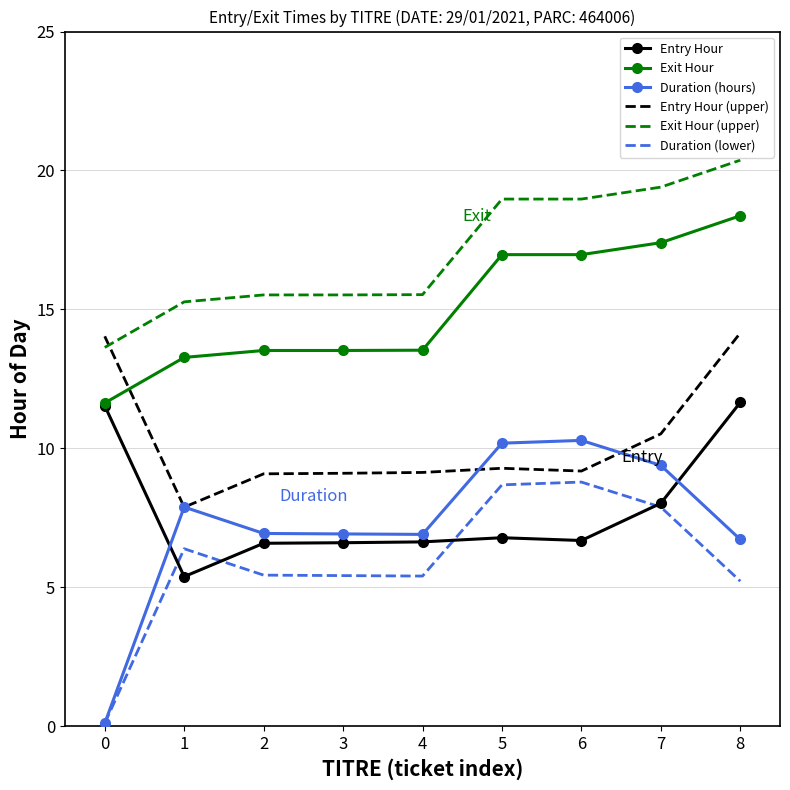

What is the total value across all series at 8?

76.5